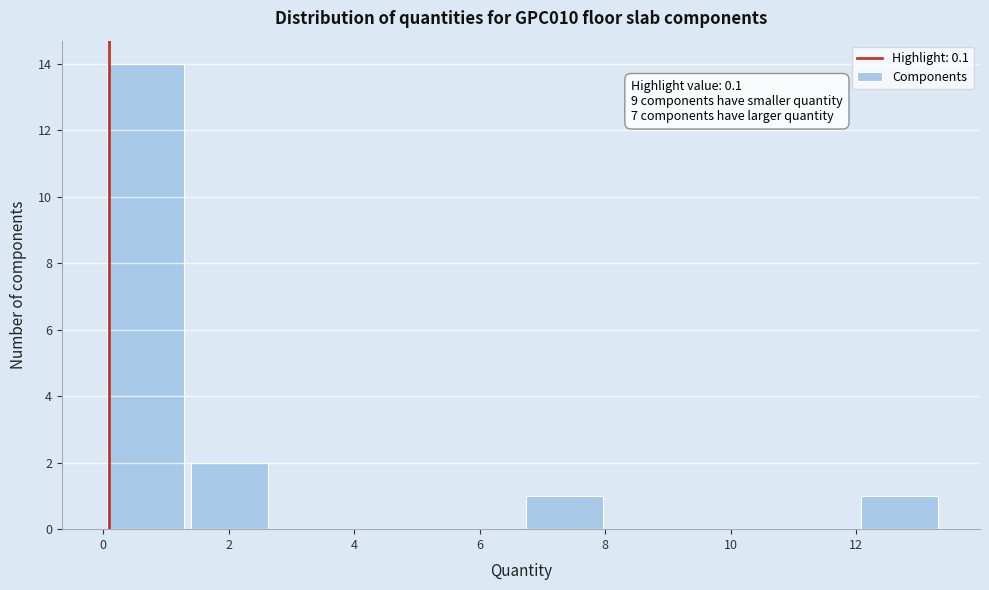

Over which range of the x-axis is the bar tallest?

0.0 to 1.4